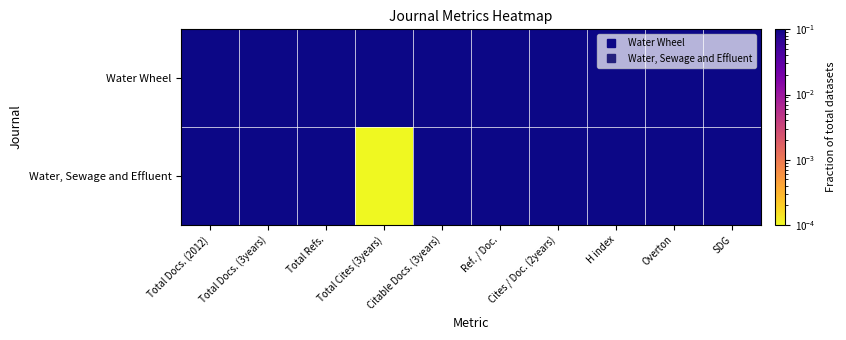

Rank the series by their maximum value, from highest to lowest.

Water Wheel, Water, Sewage and Effluent